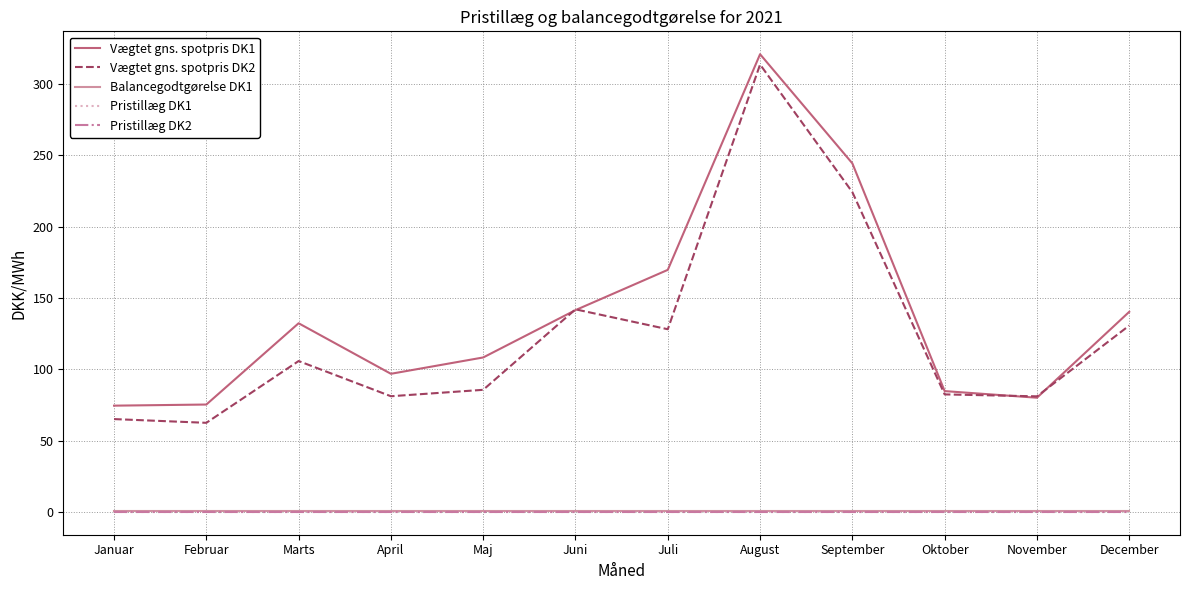

True or false: Vægtet gns. spotpris DK2 and Balancegodtgørelse DK1 intersect in this chart.

False